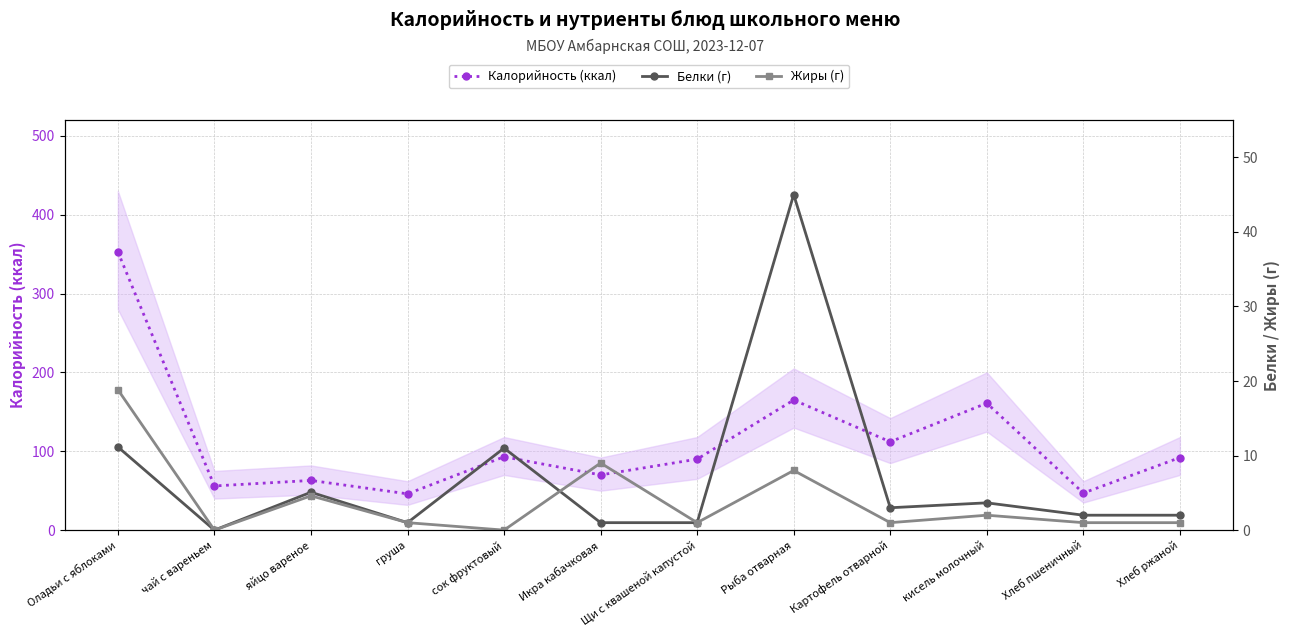

Which series has the largest range (max minus min)?

Калорийность (ккал)